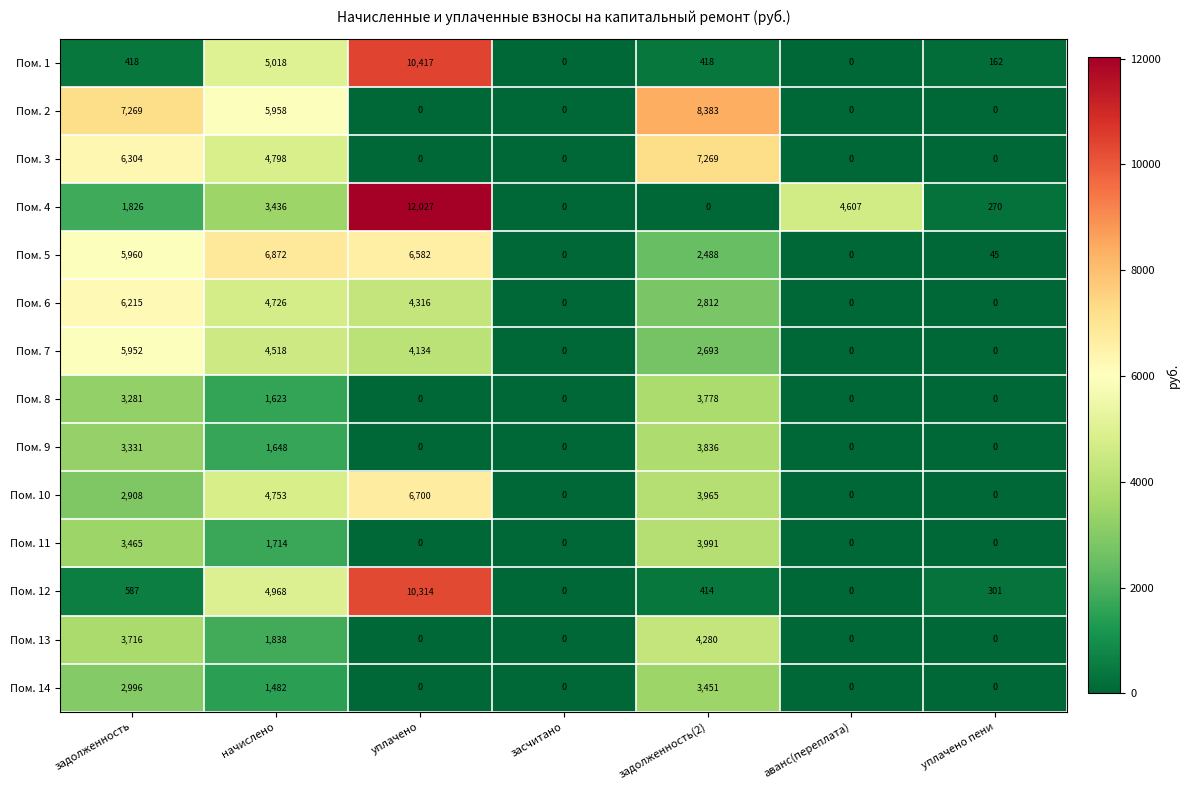

Between задолженность and задолженность(2), which series saw the biggest shift?

Пом. 5